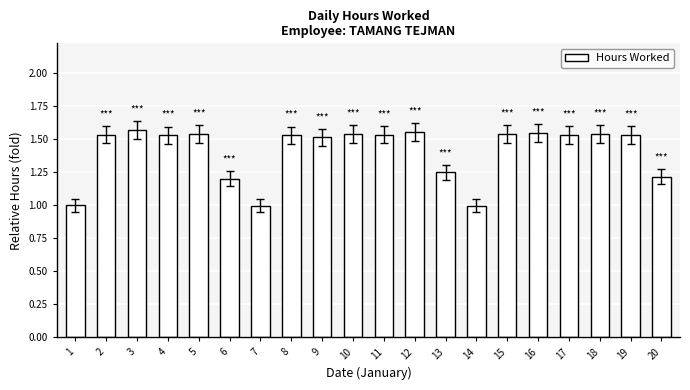

What is the sum of the values at 15 and 14?

2.5